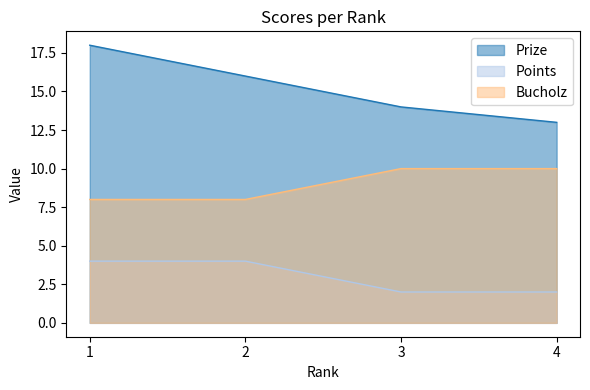

What is the greatest value displayed?

18